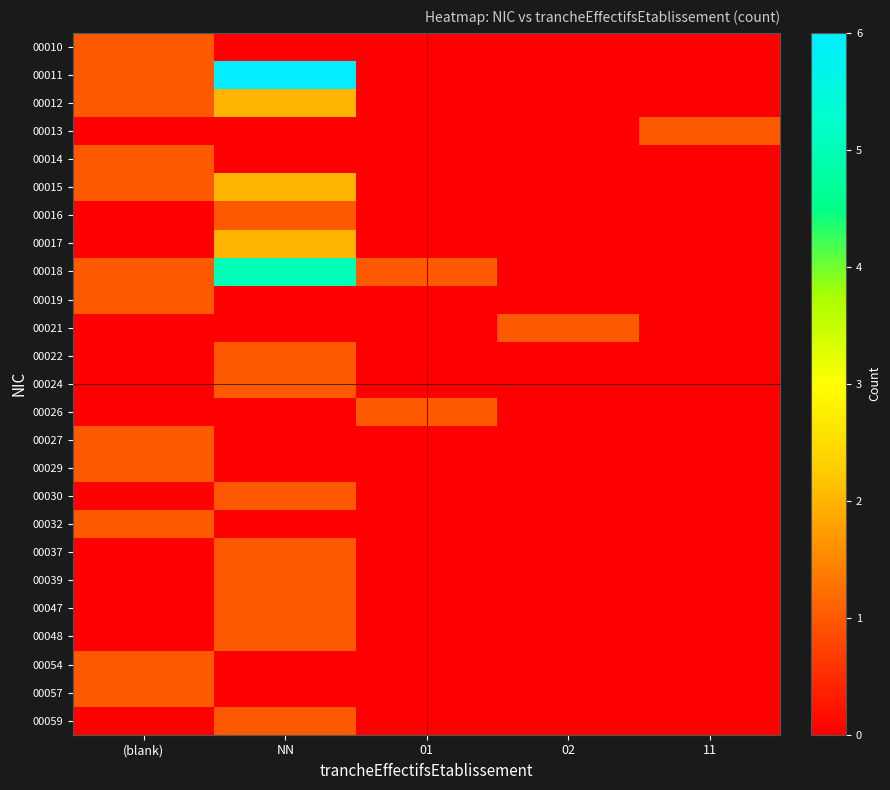

At how many categories does at least one series exceed 1?

1